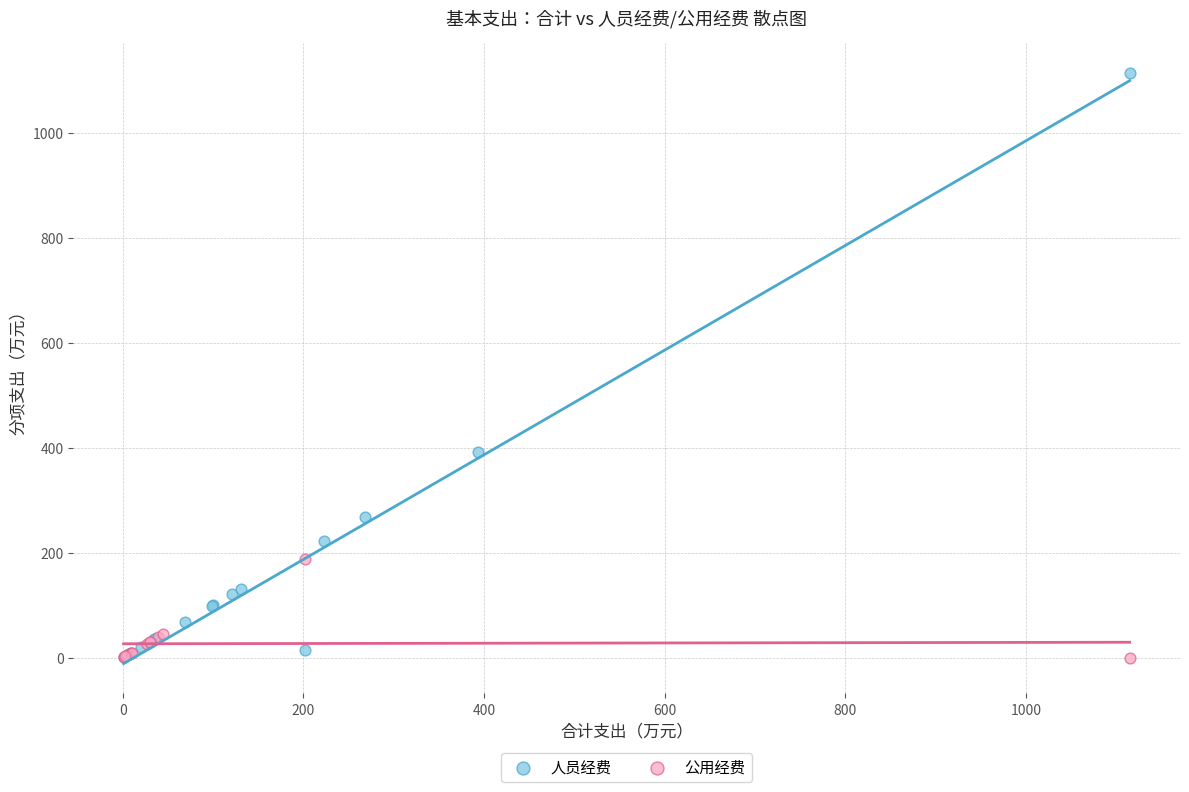

Which series reaches the maximum Y coordinate?

人员经费